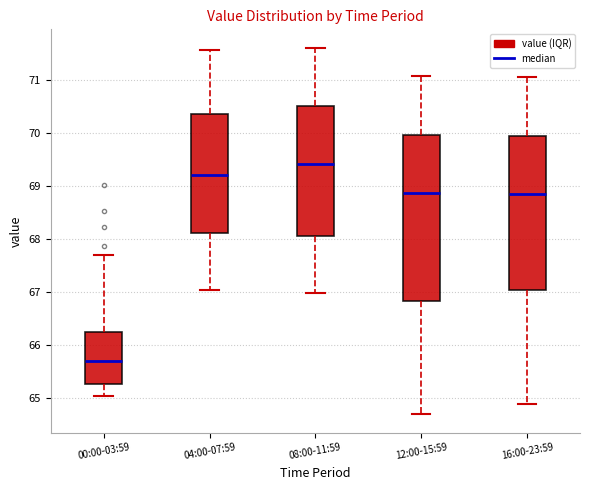

Reading left to right, read every box against the y-axis: the position of its median line, the range the box covers, and the ends of its whiskers. The values are not printed on the chart, so give them approximately, as read against the axis.

00:00-03:59: median 65.7, box 65.3 to 66.3, whiskers 65.0 to 67.7
04:00-07:59: median 69.2, box 68.1 to 70.4, whiskers 67.0 to 71.6
08:00-11:59: median 69.4, box 68.1 to 70.5, whiskers 67.0 to 71.6
12:00-15:59: median 68.9, box 66.8 to 70.0, whiskers 64.7 to 71.1
16:00-23:59: median 68.9, box 67.0 to 70.0, whiskers 64.9 to 71.1